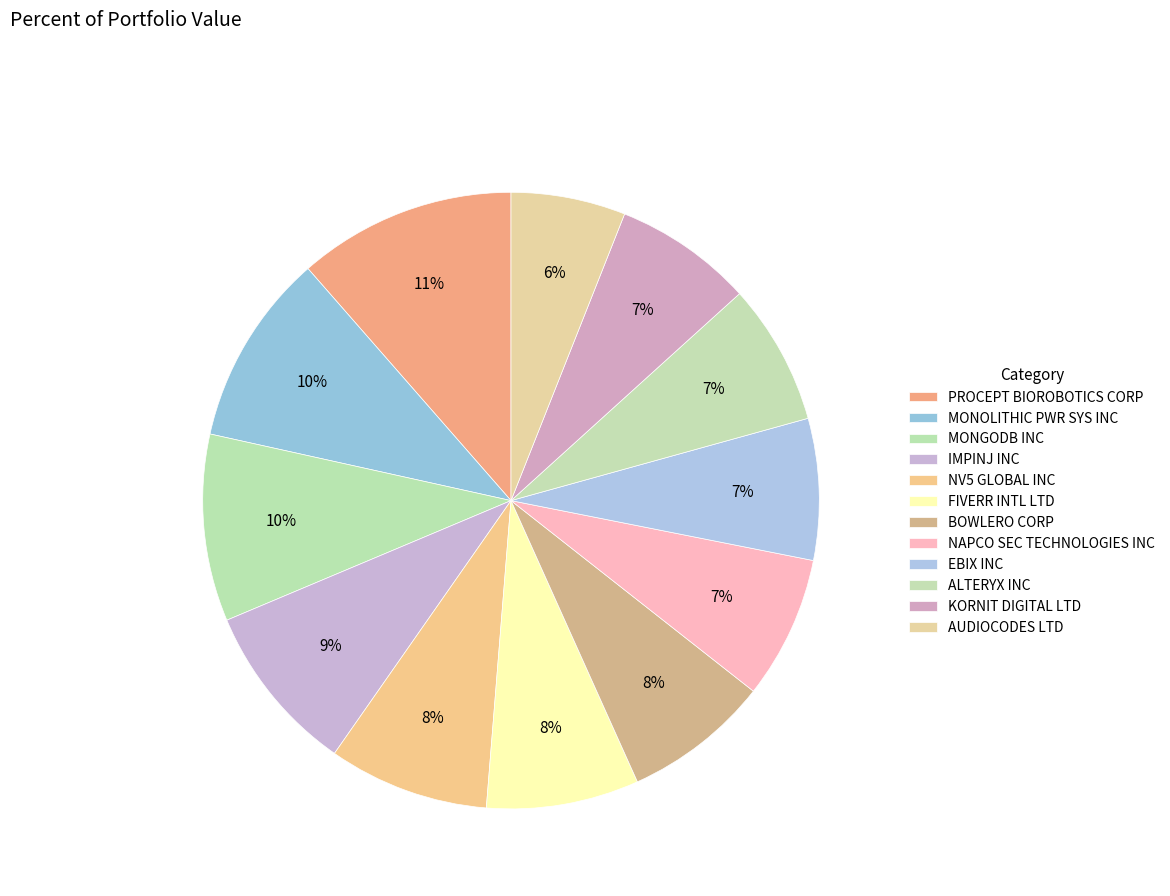

How many segments does this pie chart have?

12